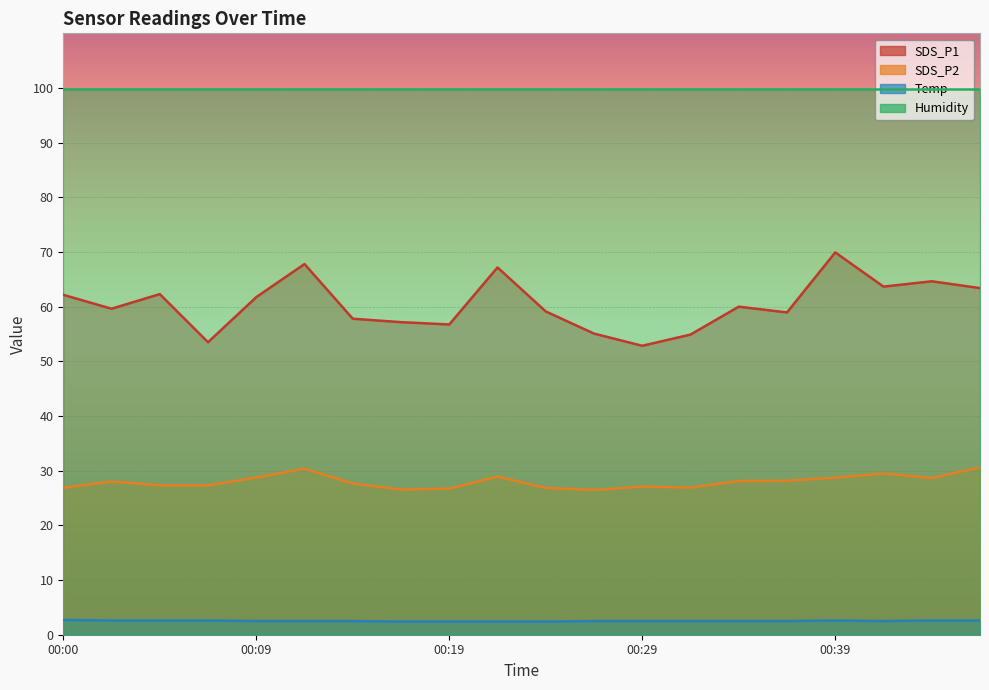

What is the approximate value of SDS_P1 at 00:31?

54.9